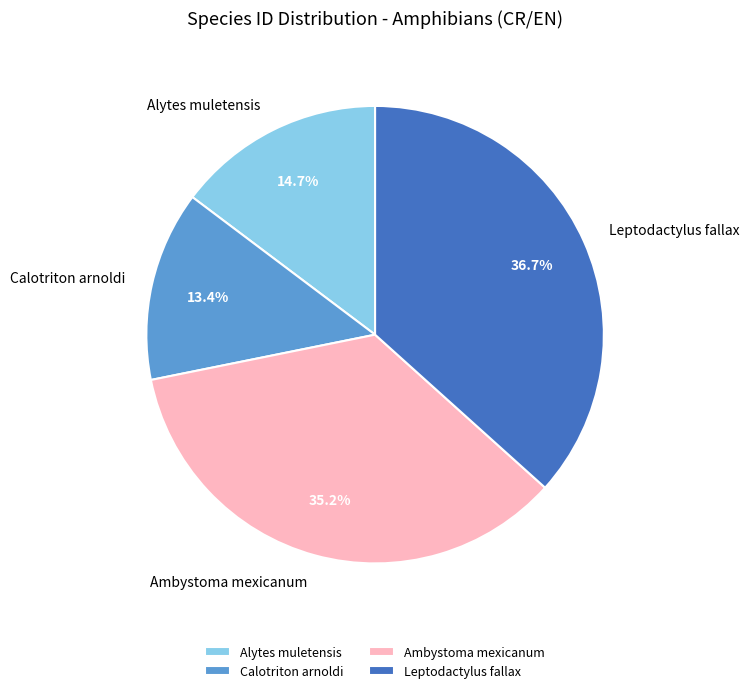

Is there any slice that represents more than half of the pie?

No